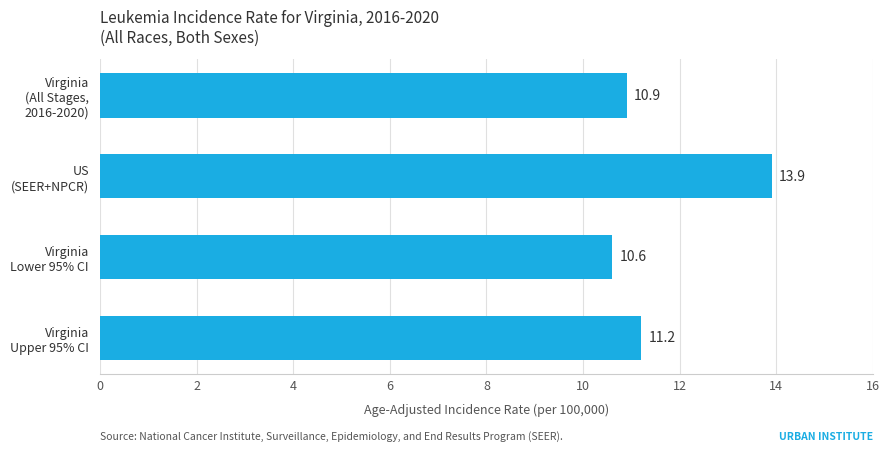

Reading bottom to top, transcribe all the data shown in this chart.

11.2	10.6	13.9	10.9